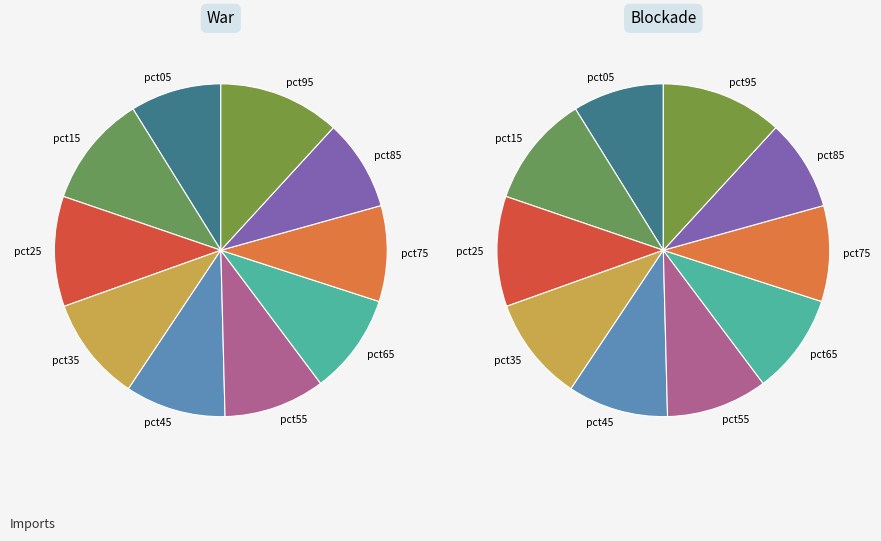

To the nearest percent, what is the combined percentage of pct15 and pct65?

21%